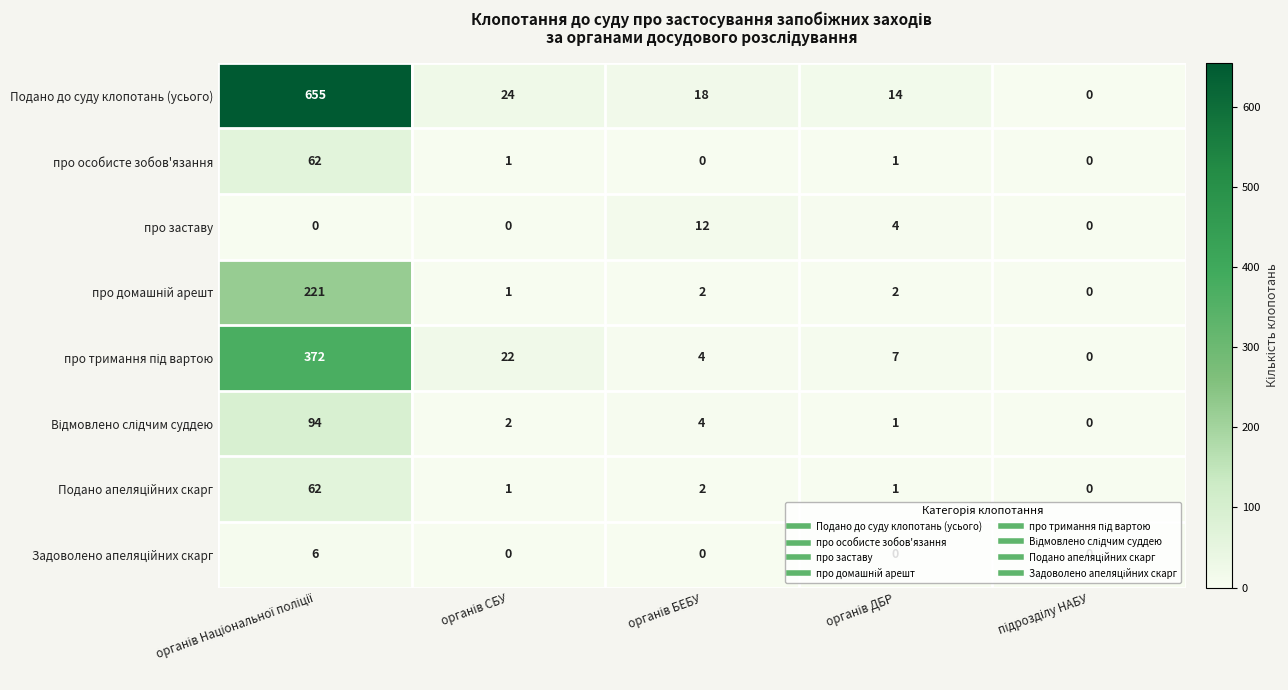

What is the maximum value shown in the chart?

655